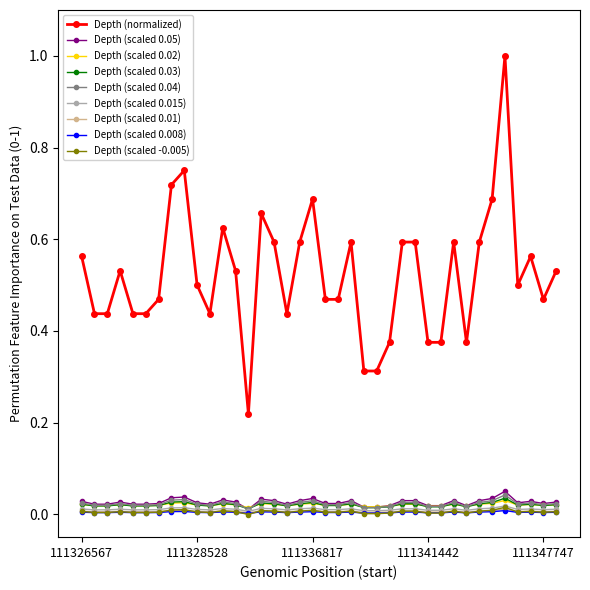

Does the chart display data point markers on the line(s)?

Yes